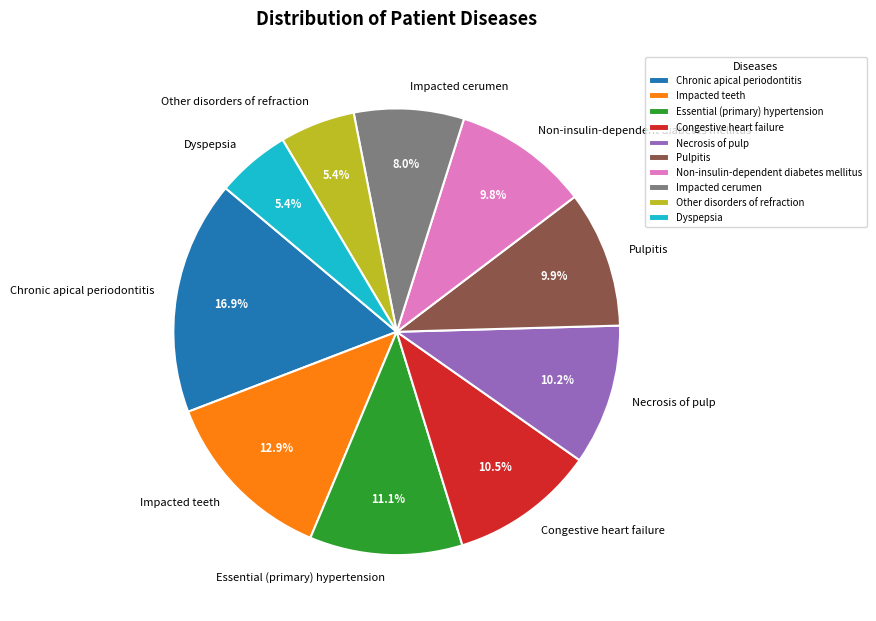

Which has a higher value, Other disorders of refraction or Necrosis of pulp?

Necrosis of pulp